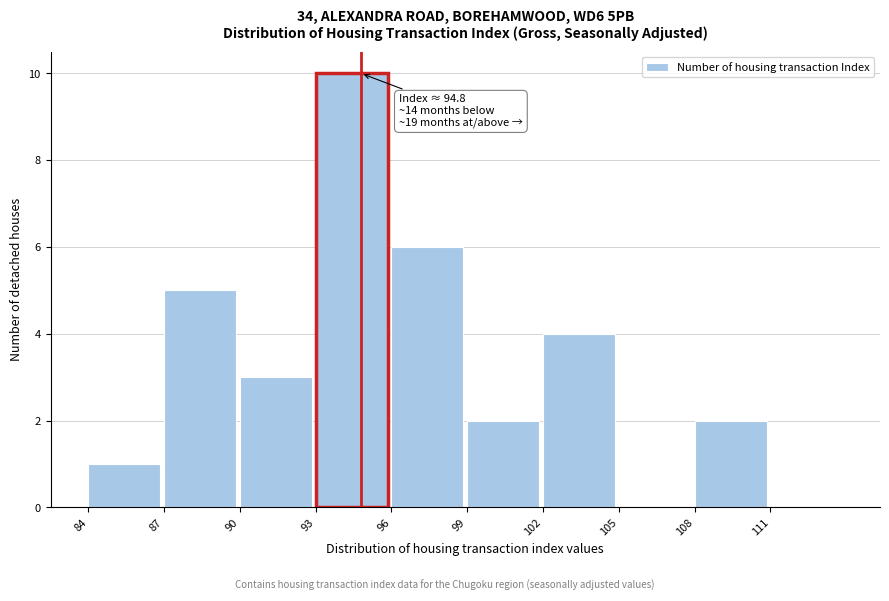

Which range on the x-axis has the tallest bar?

93 to 96